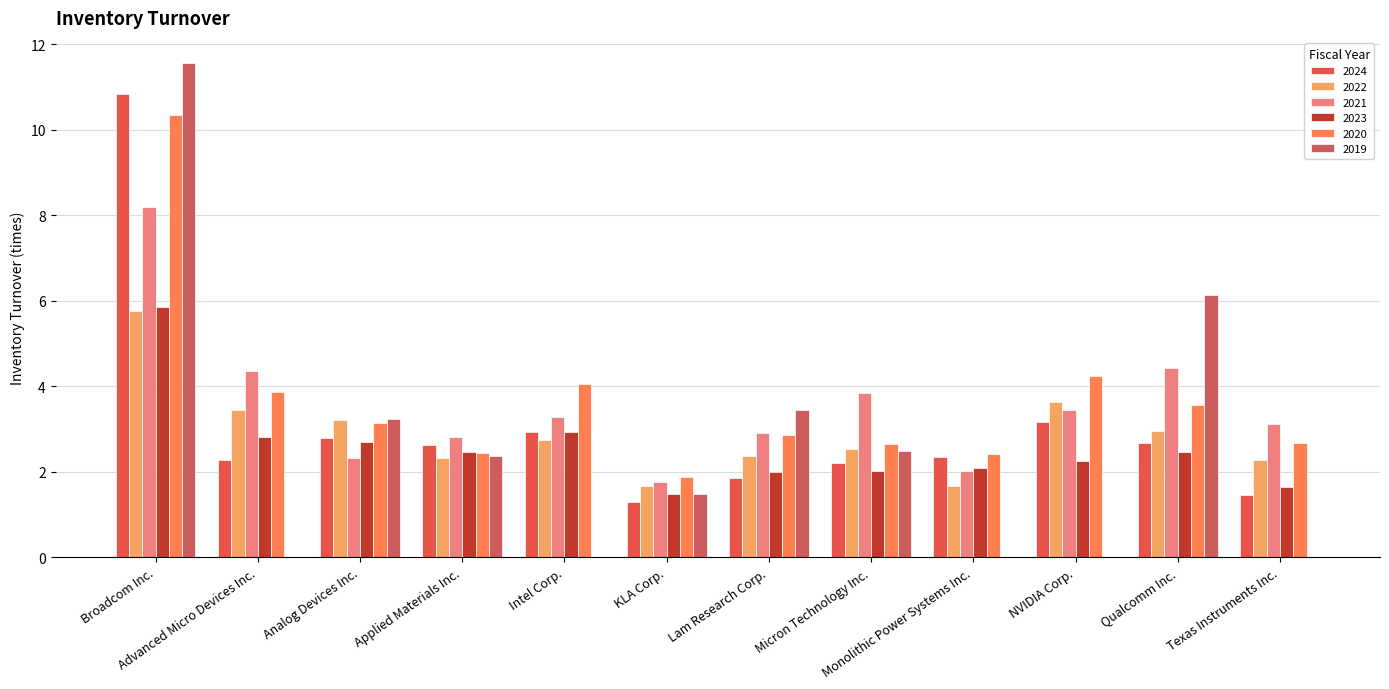

What is the approximate value of 2022 at Broadcom Inc.?

5.8